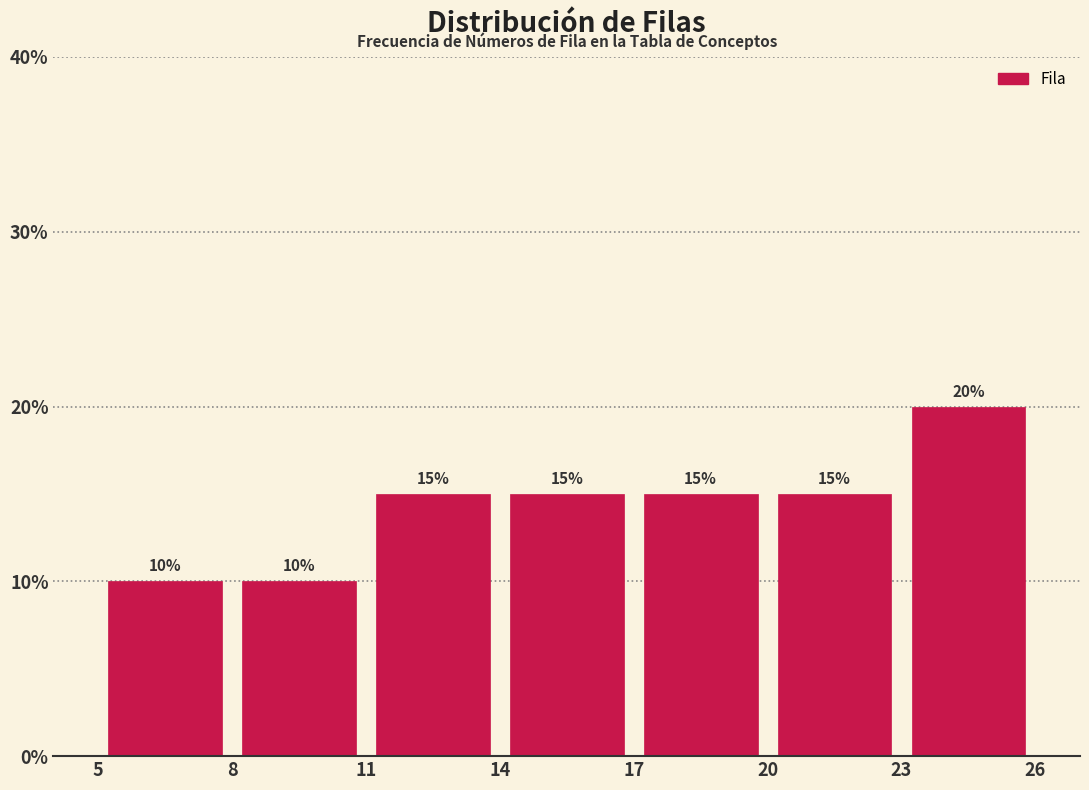

Over which range of the x-axis is the bar tallest?

23 to 26